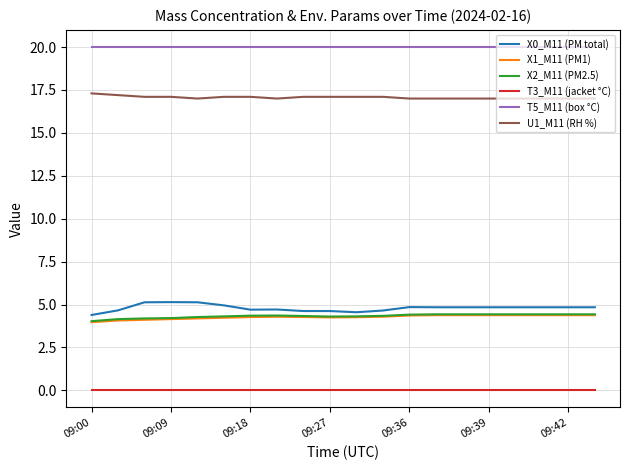

Which series has the largest total across all categories?

T5_M11 (box °C)